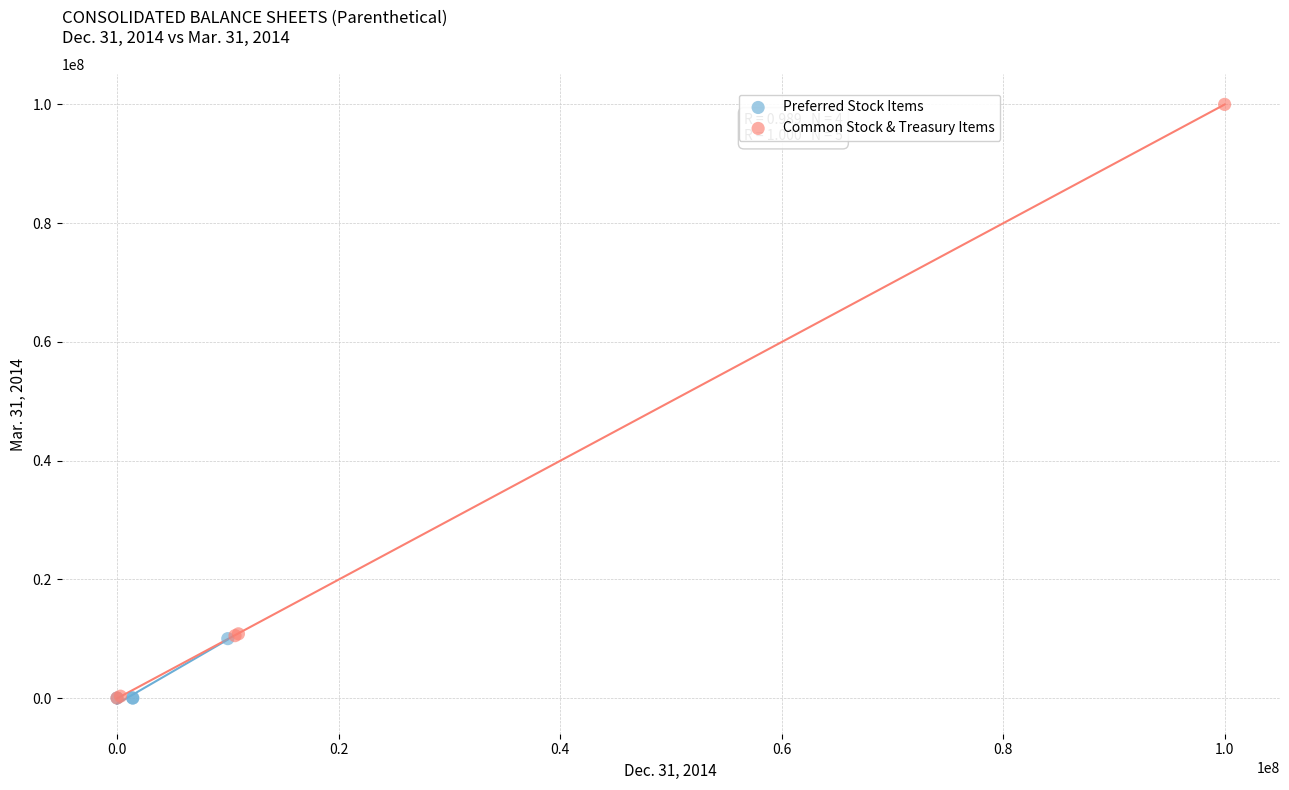

Which series contains the highest Y value?

Common Stock & Treasury Items